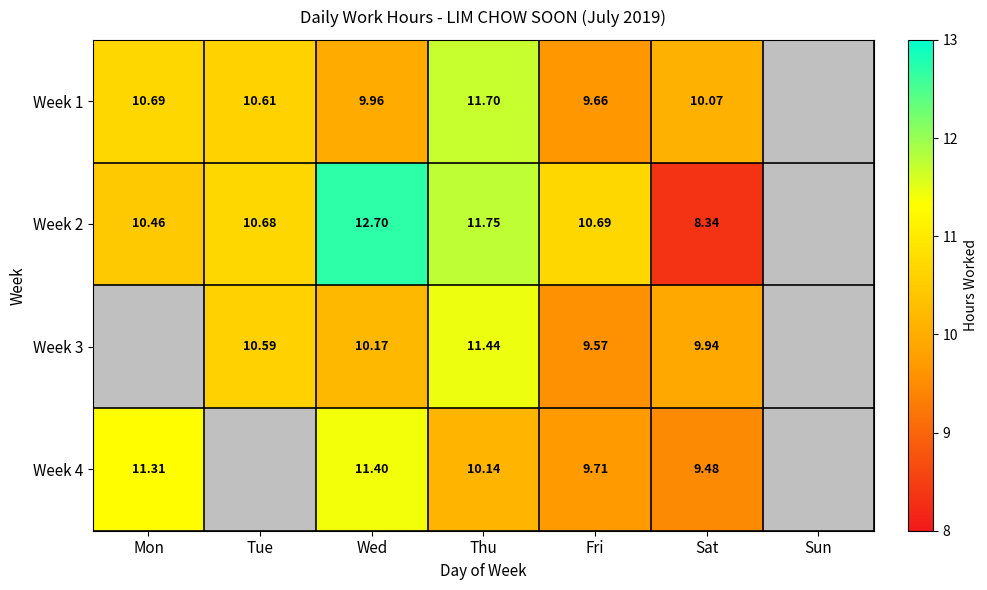

At which category does the chart reach its peak across all series?

Wed